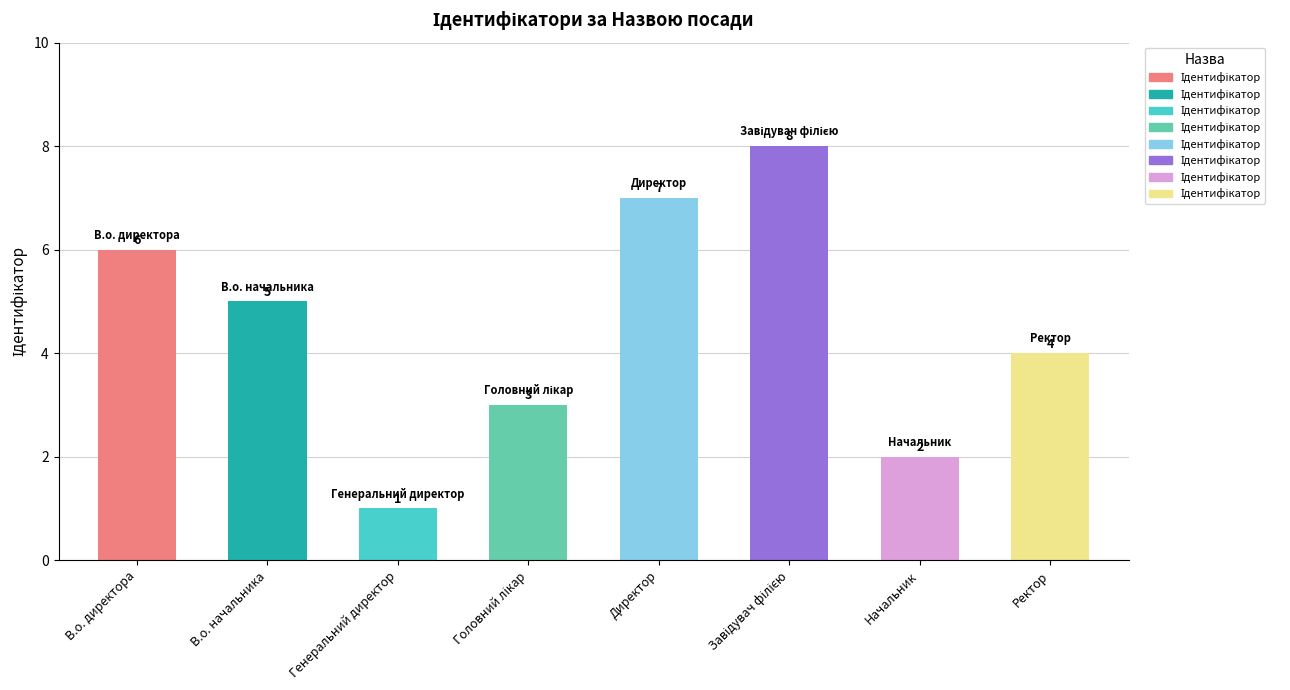

Approximately how many times larger is the value at Ректор compared to В.о. начальника?

0.8